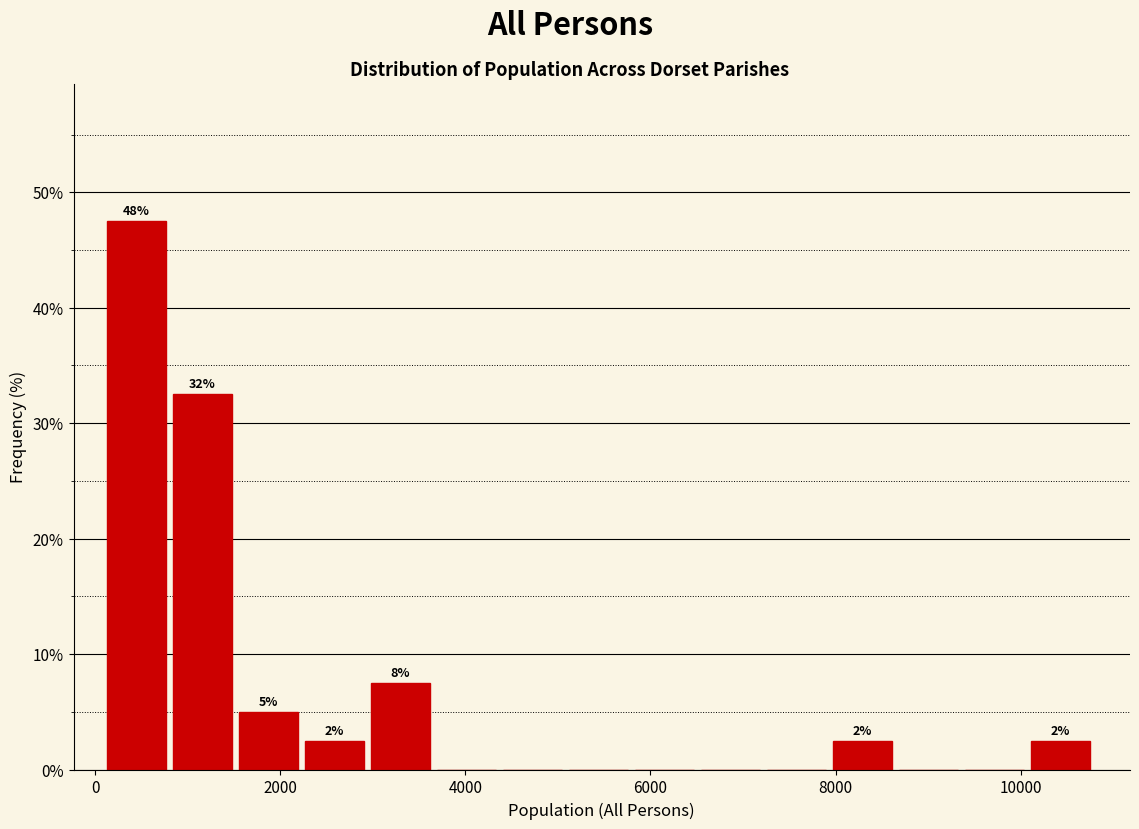

Read against the x-axis, roughly where is the centre of the tallest bar?

400